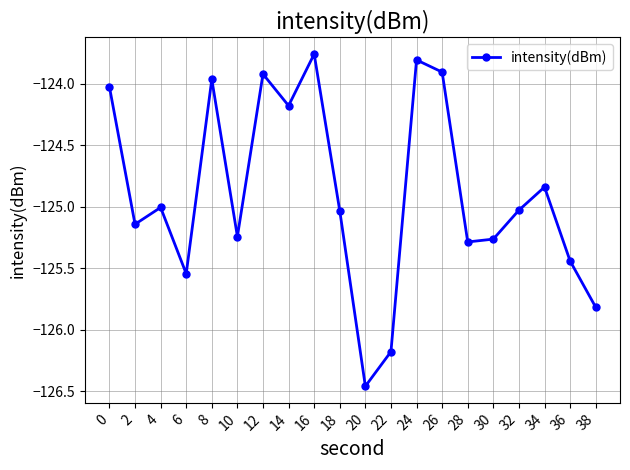

What is the difference between the maximum and minimum values?

2.7